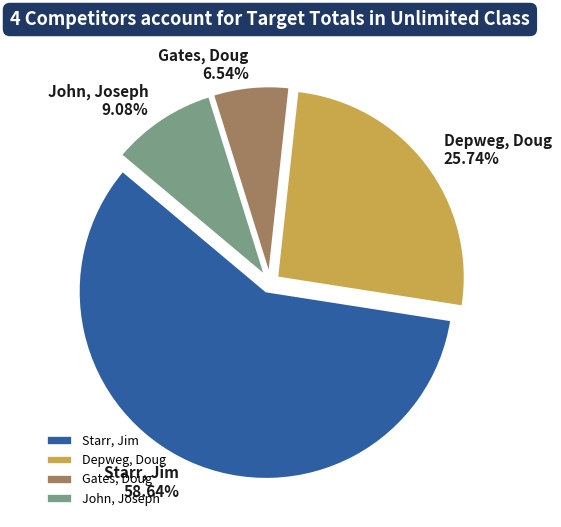

Which has a higher value, Gates, Doug or Depweg, Doug?

Depweg, Doug